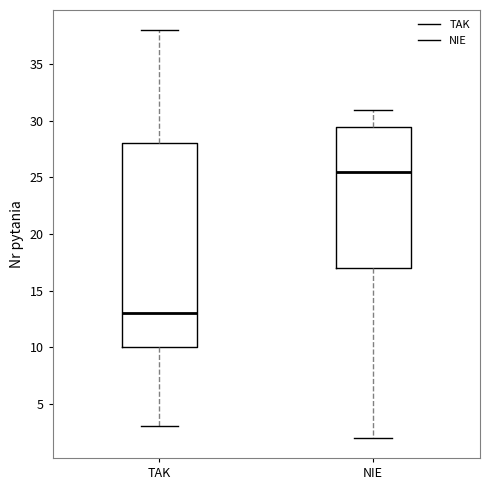

Which box is the tallest, from its lower edge to its upper edge?

TAK